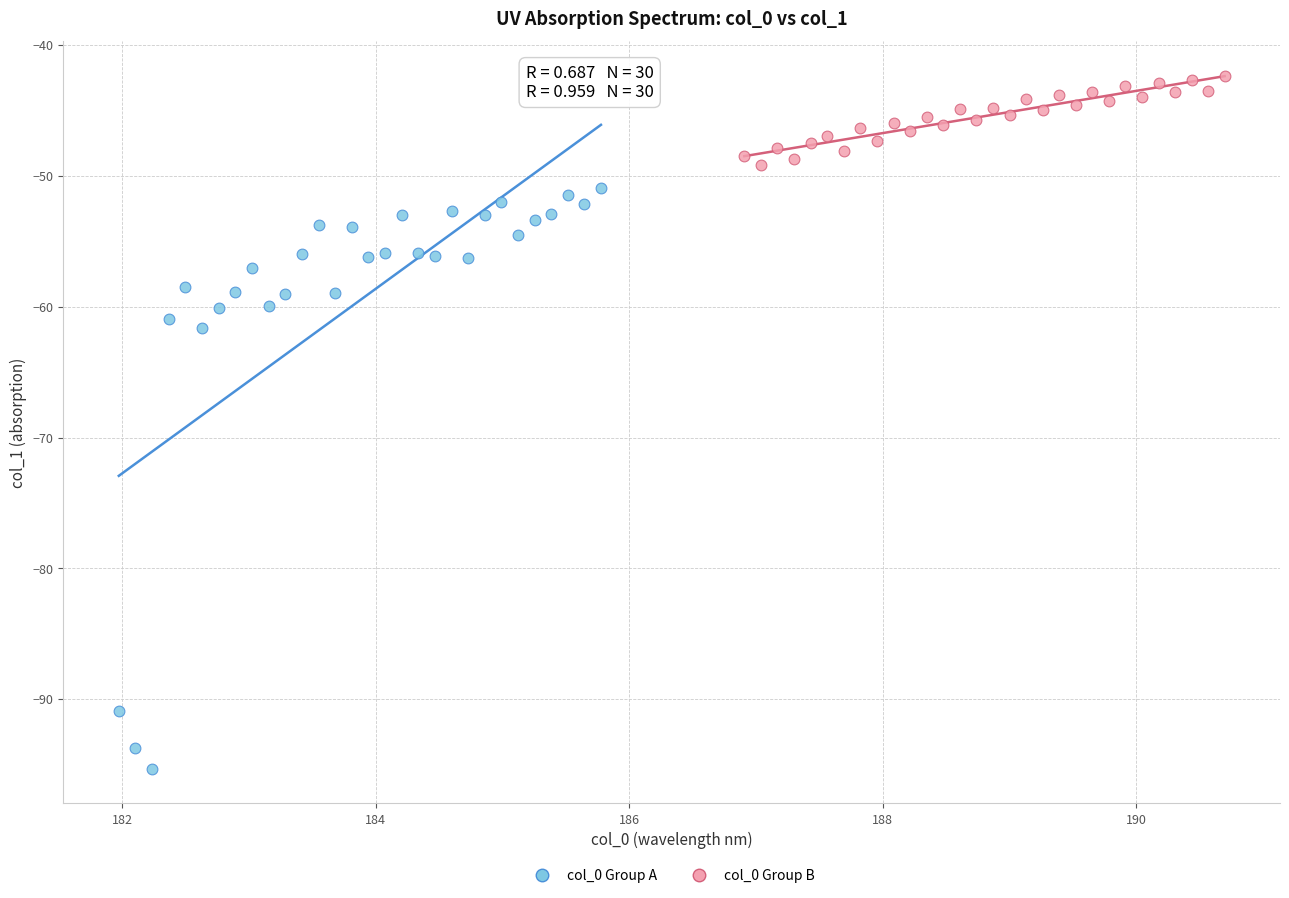

Which series contains the lowest Y value?

col_0 Group A